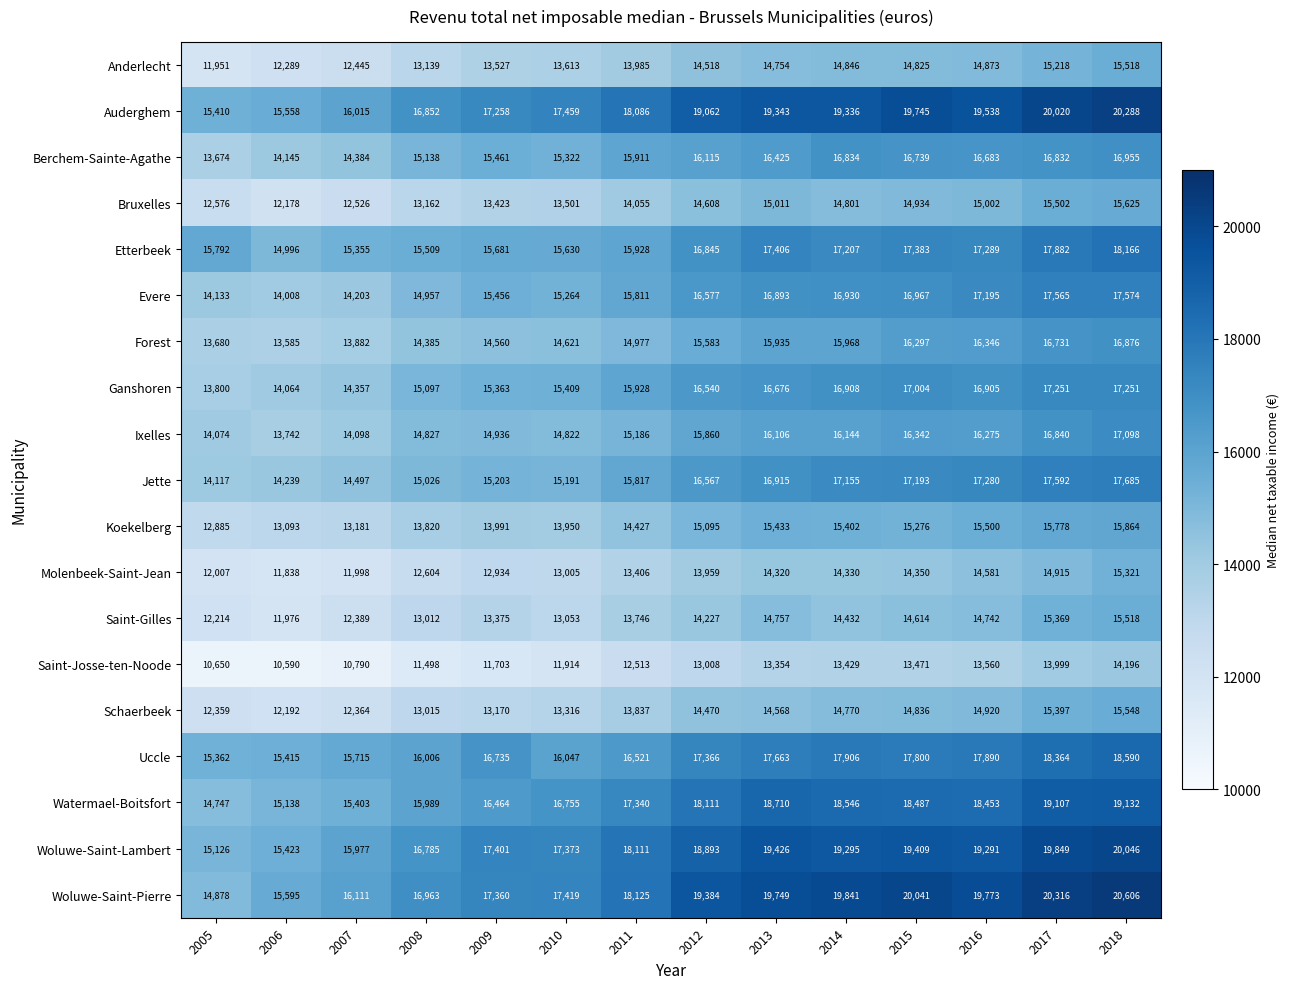

What is the minimum value for Woluwe-Saint-Pierre?

14878